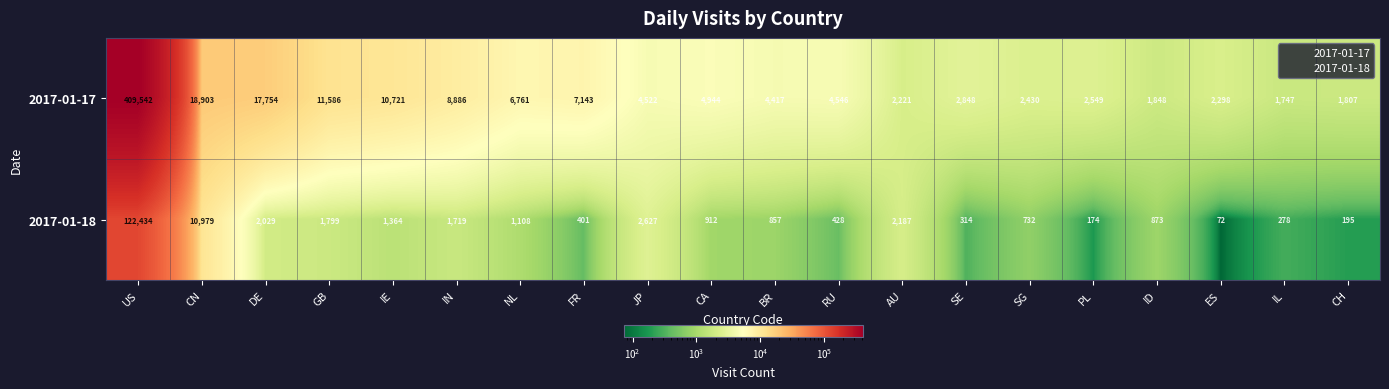

What is the approximate value of 2017-01-18 at RU, to the nearest 10?

430